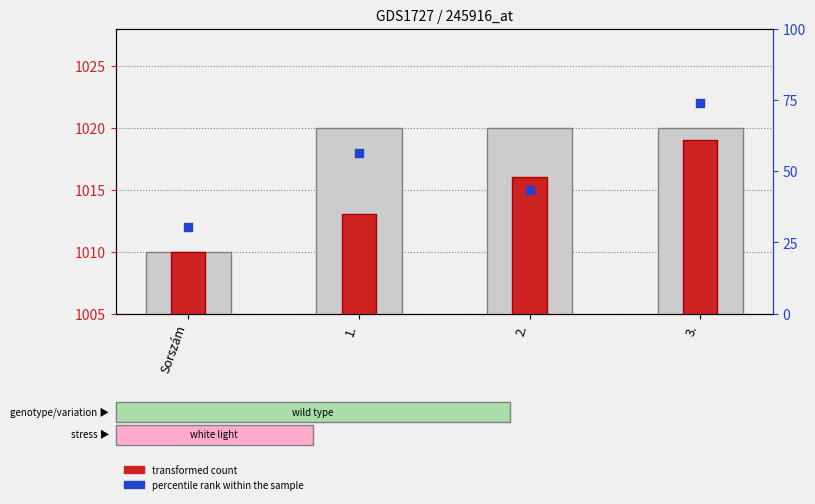

At how many categories does at least one series exceed 1020?

1